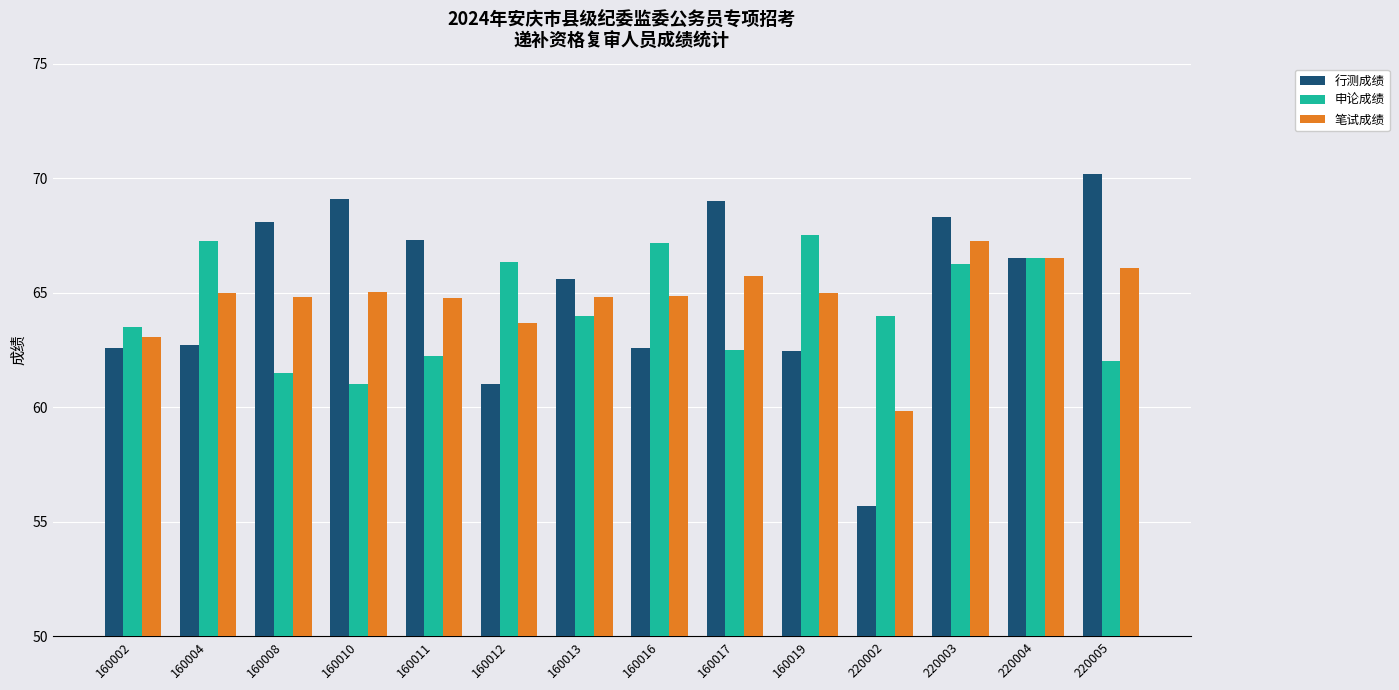

At which label does 行测成绩 reach its minimum?

220002